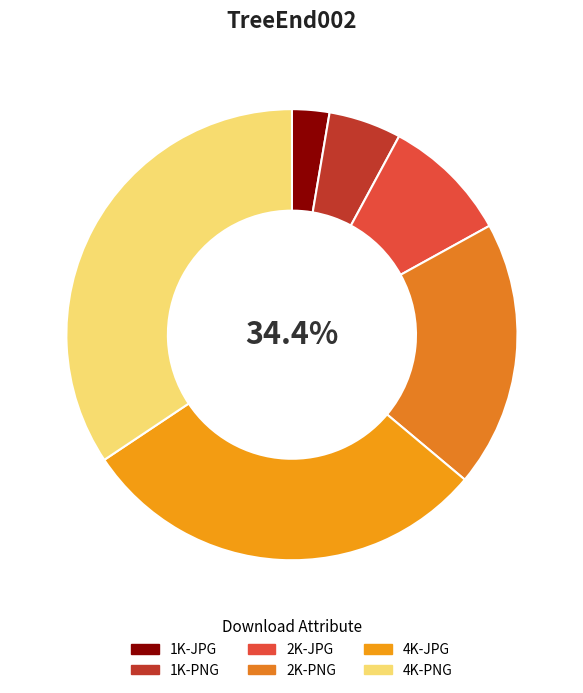

What portion of the pie excludes 4K-PNG?

65.6%